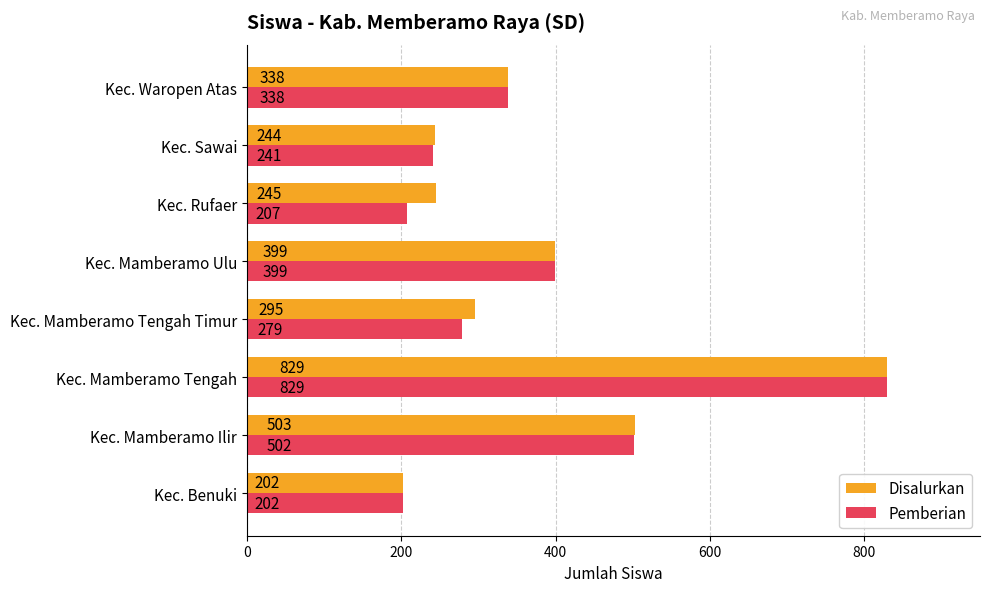

Which series changed the most between Kec. Mamberamo Tengah Timur and Kec. Waropen Atas?

Pemberian